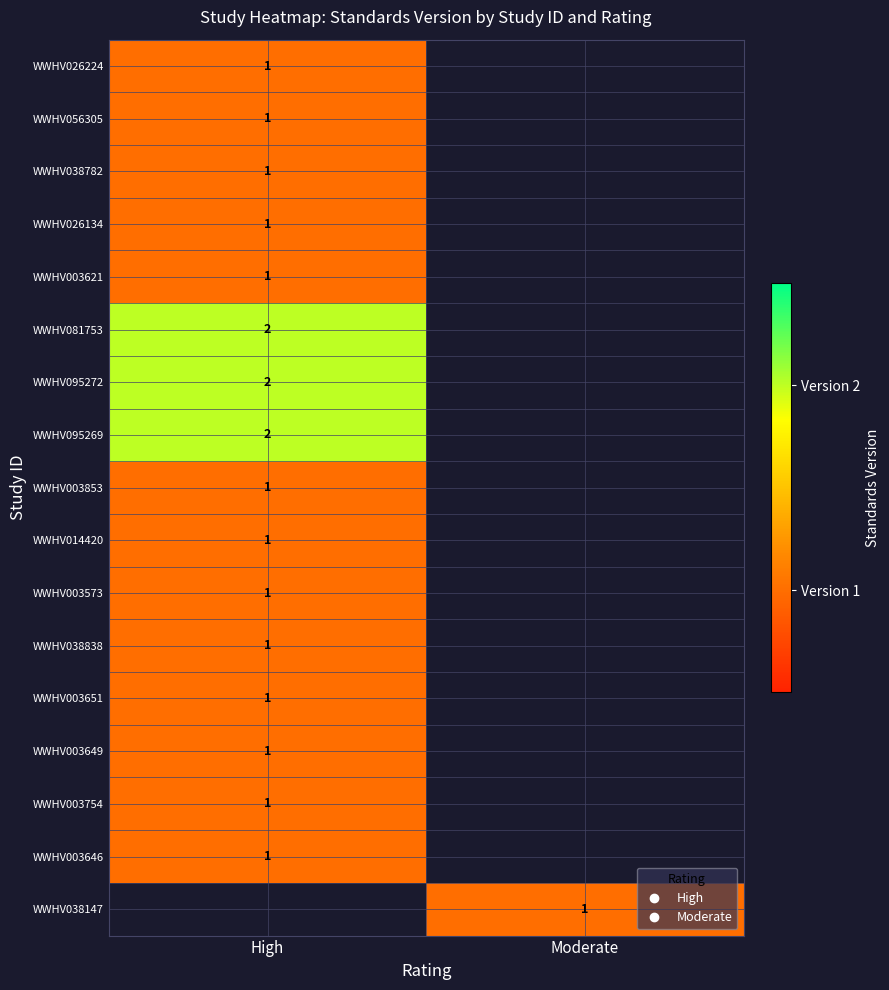

Count the number of categories in the chart.

2